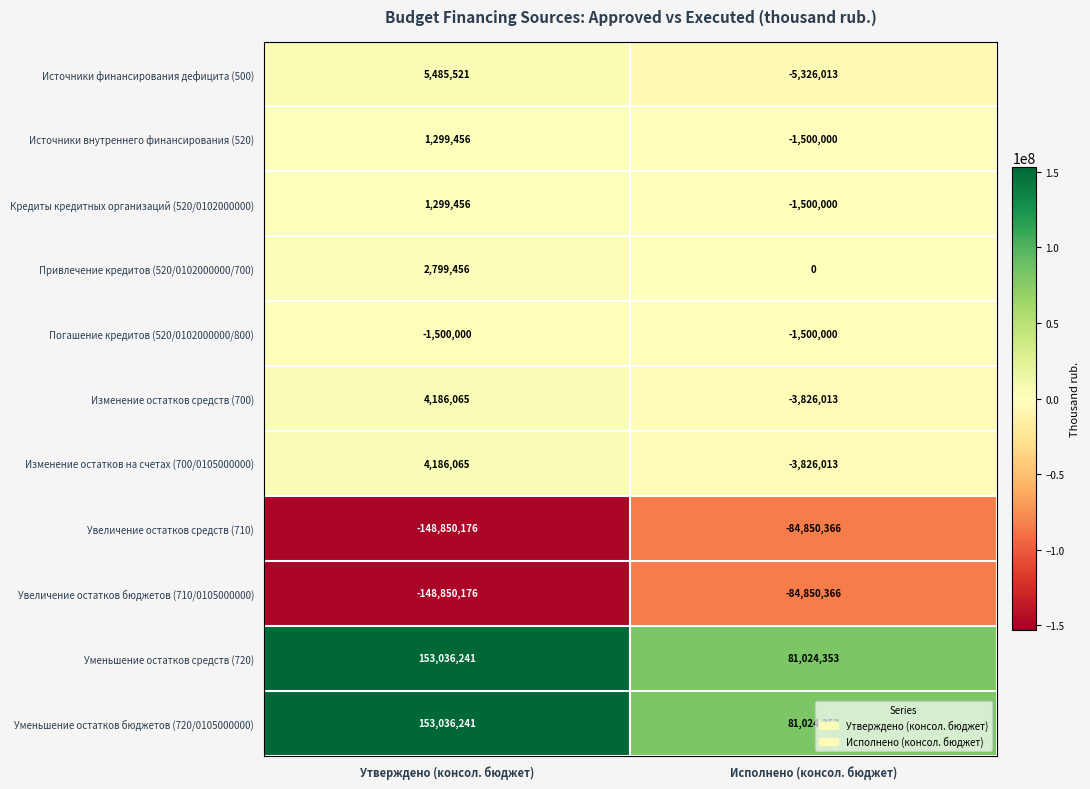

How many series are shown in this chart?

11